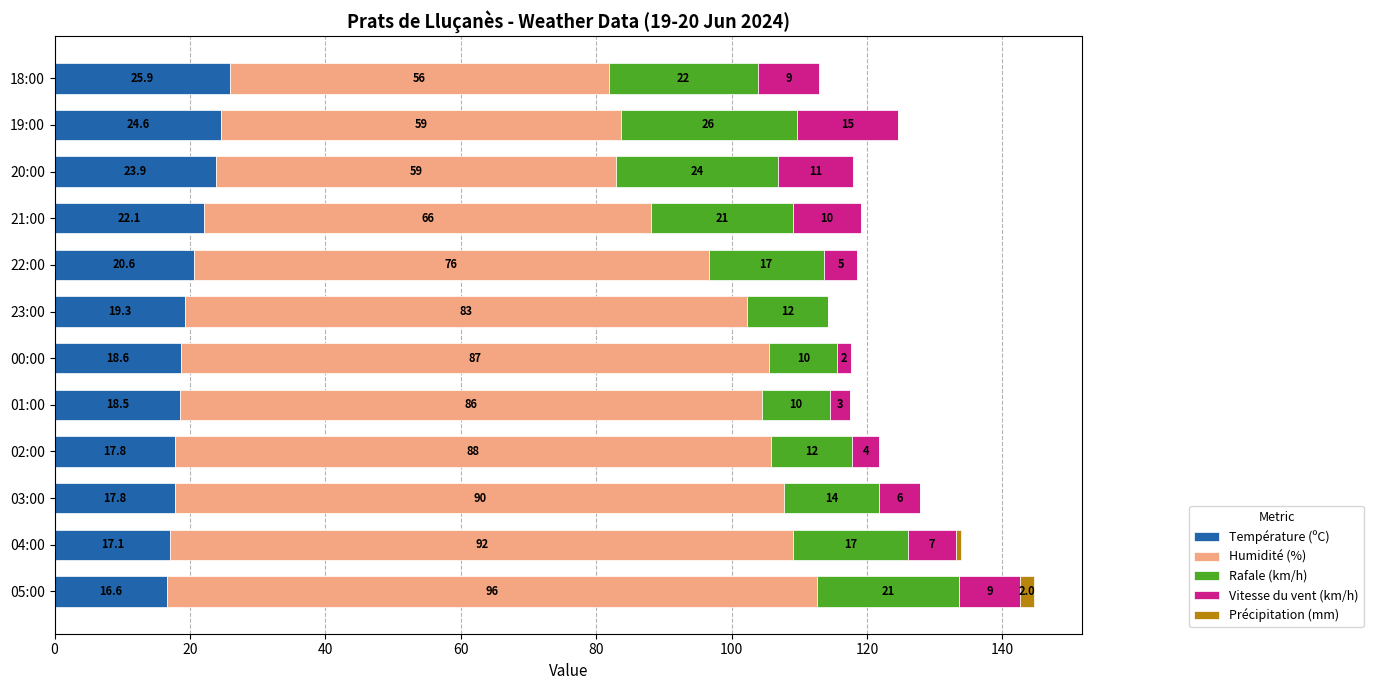

At which label does Température (ºC) reach its peak?

18:00